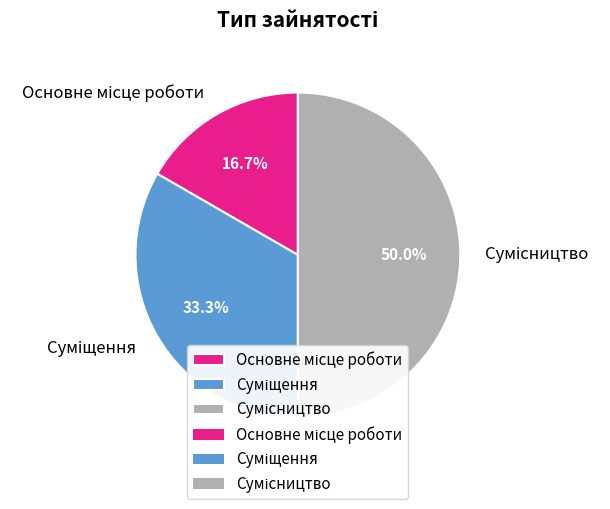

Is Суміщення the majority of the pie?

No